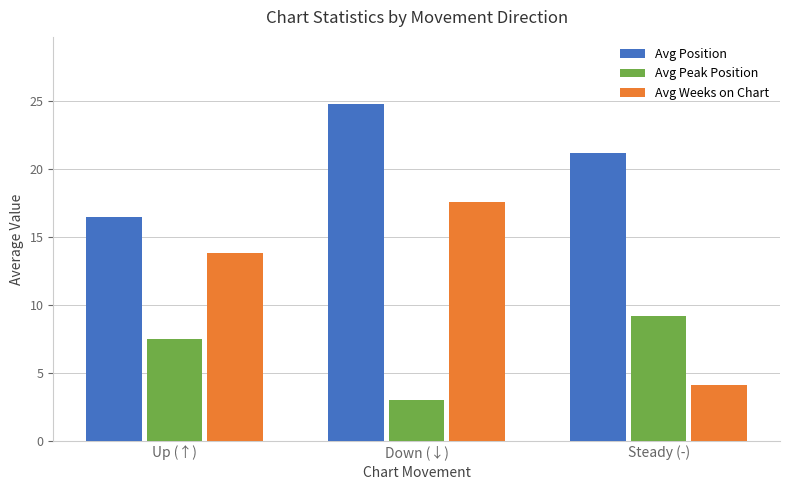

List the series in order of their overall mean, lowest first.

Avg Peak Position, Avg Weeks on Chart, Avg Position